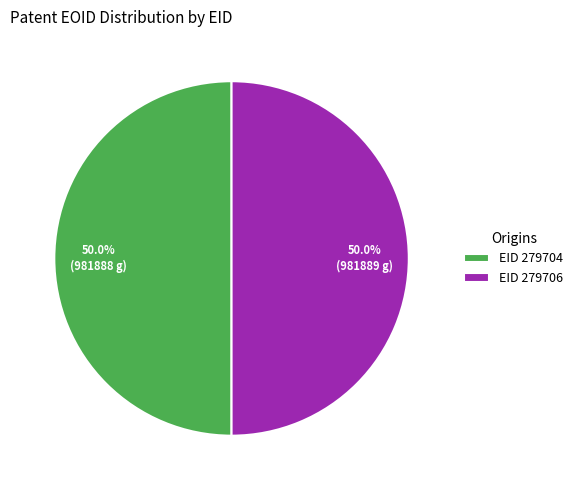

What is the ratio of the value at EID 279704 to the value at EID 279706?

1.0